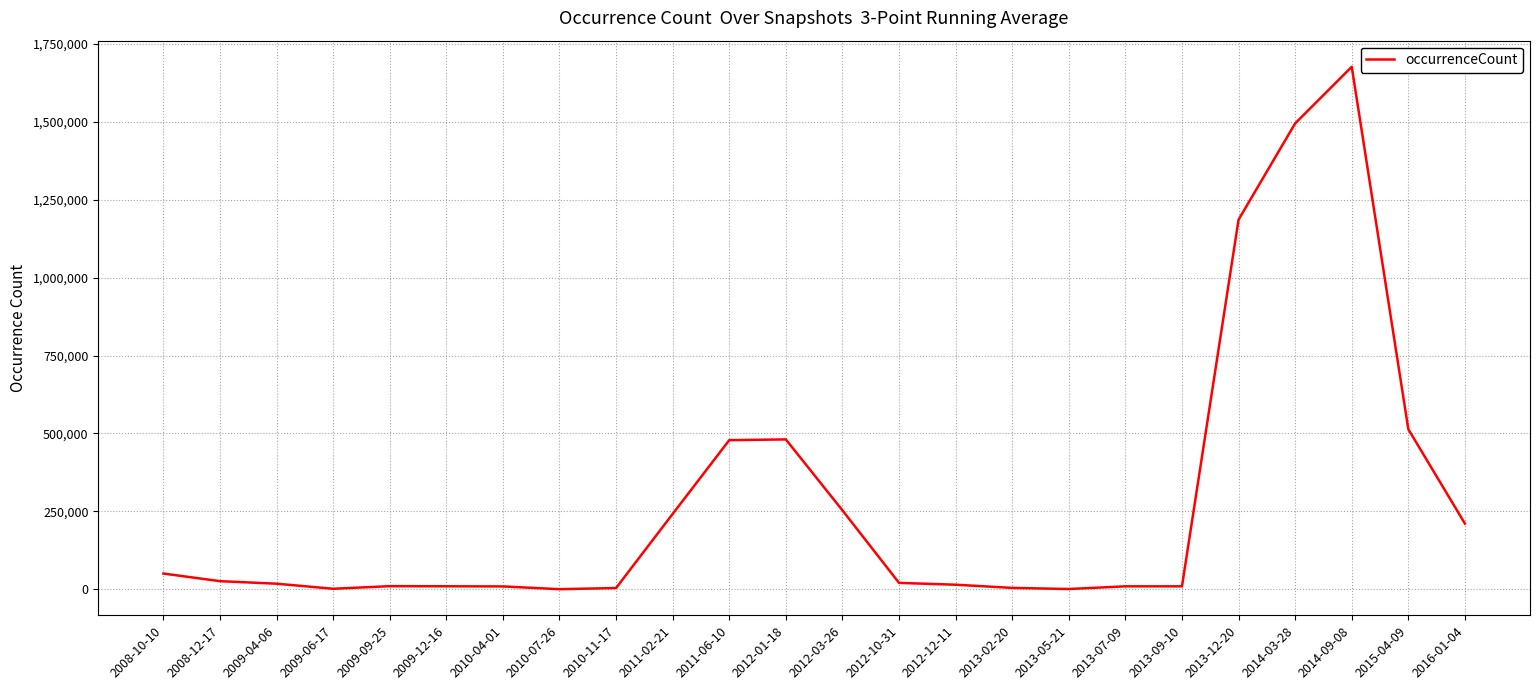

Which has a higher value, 2014-03-28 or 2011-02-21?

2014-03-28